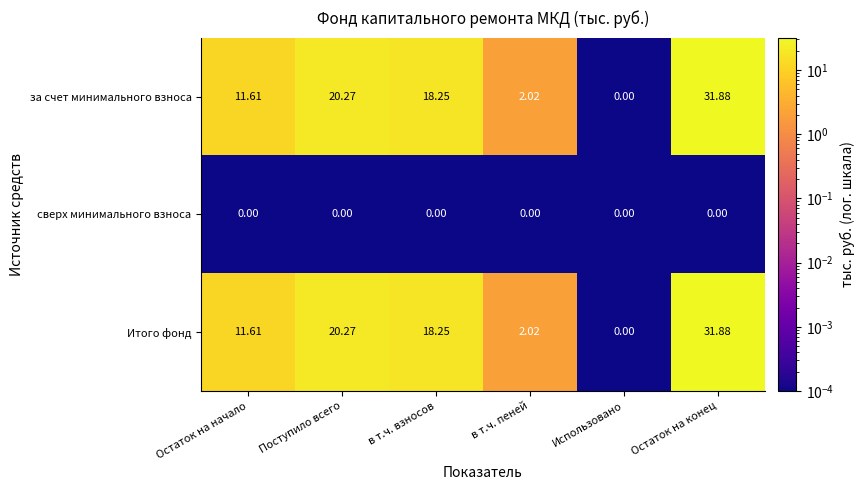

At which category does the chart reach its peak across all series?

Остаток на конец